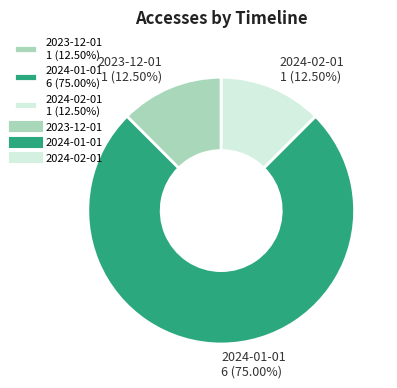

True or false: 2024-01-01 accounts for 85% of the total.

False